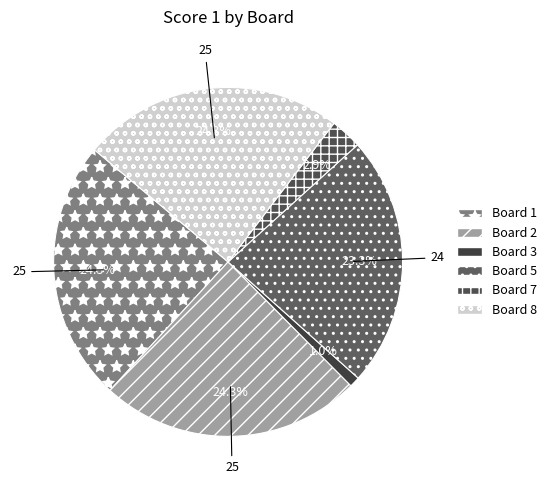

To the nearest percent, what is the difference between the largest and smallest slice percentages?

23%